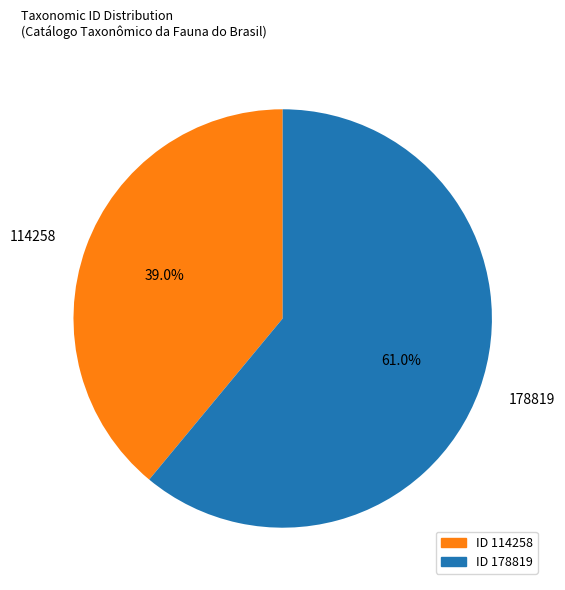

How many slices are in this pie chart?

2